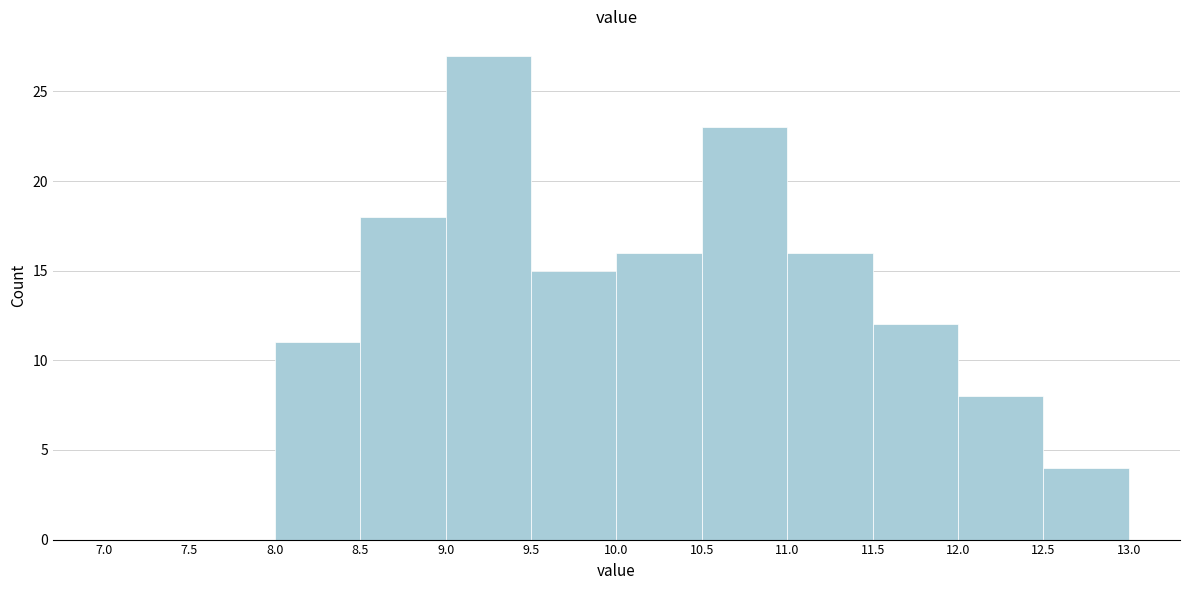

Reading left to right, list every bar in this chart as the range it spans on the x-axis followed by its height. The values are not printed on the chart, so give them approximately, as read against the axis.

7.0 to 7.5: 0
7.5 to 8.0: 0
8.0 to 8.5: 11
8.5 to 9.0: 18
9.0 to 9.5: 27
9.5 to 10.0: 15
10.0 to 10.5: 16
10.5 to 11.0: 23
11.0 to 11.5: 16
11.5 to 12.0: 12
12.0 to 12.5: 8
12.5 to 13.0: 4